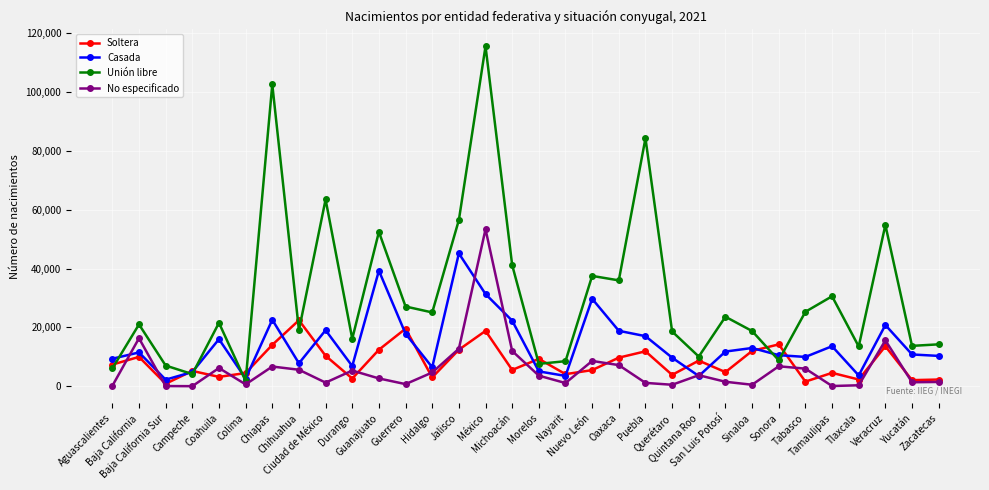

What is the highest value of the Soltera series?

22428